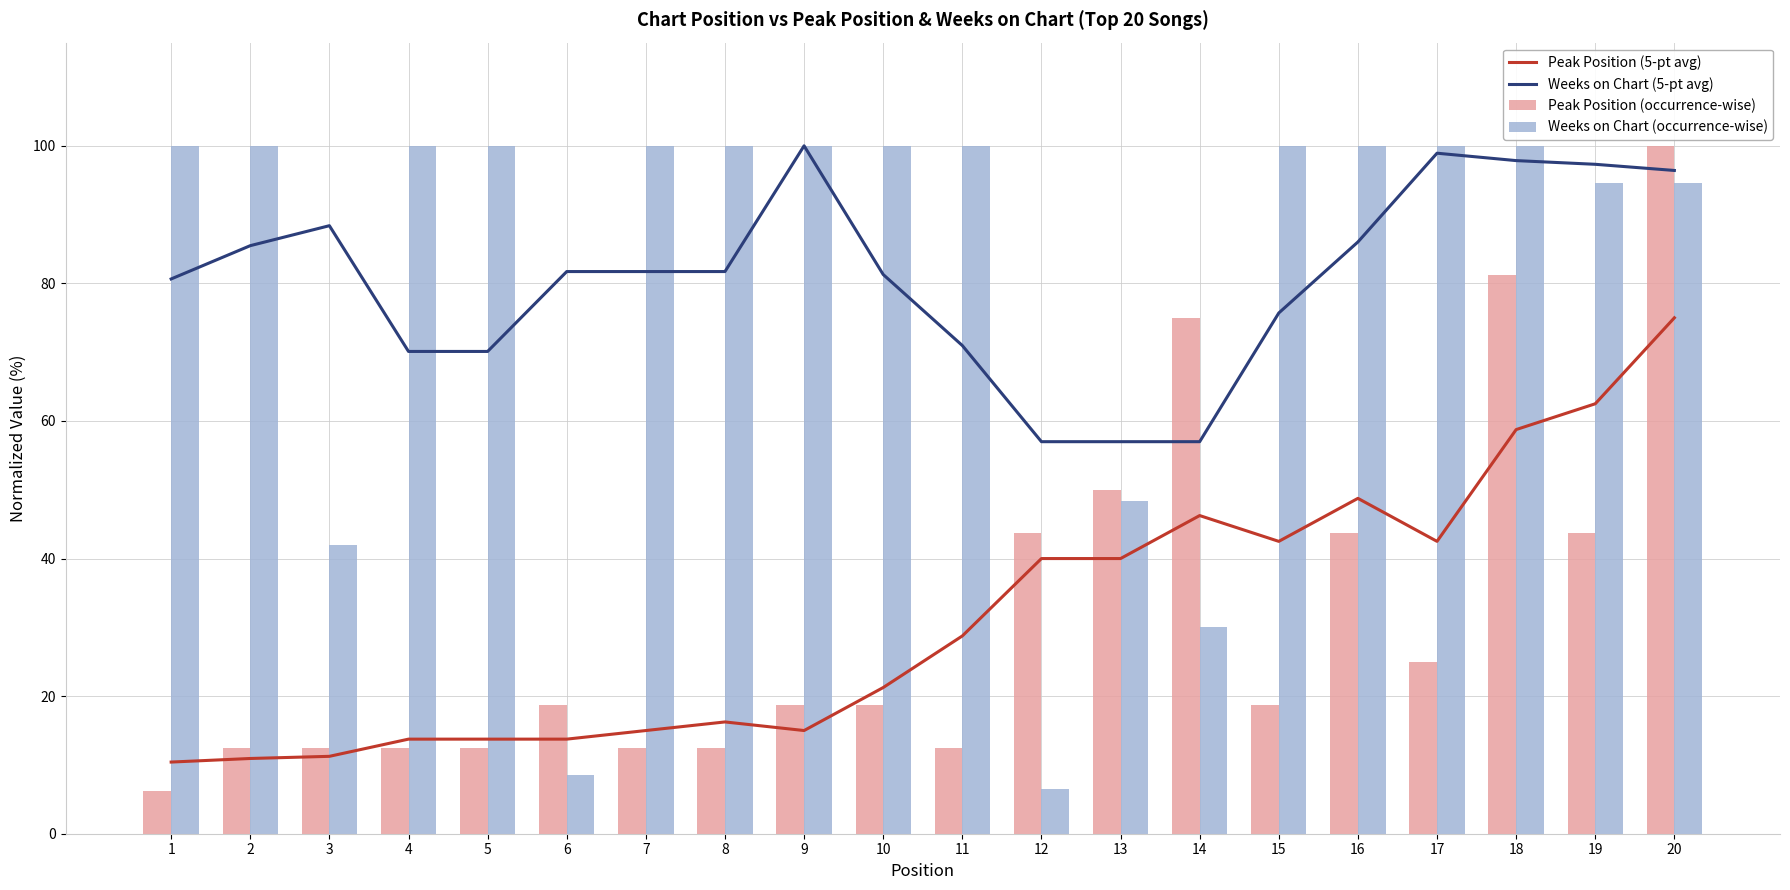

At which category does the chart reach its peak across all series?

9